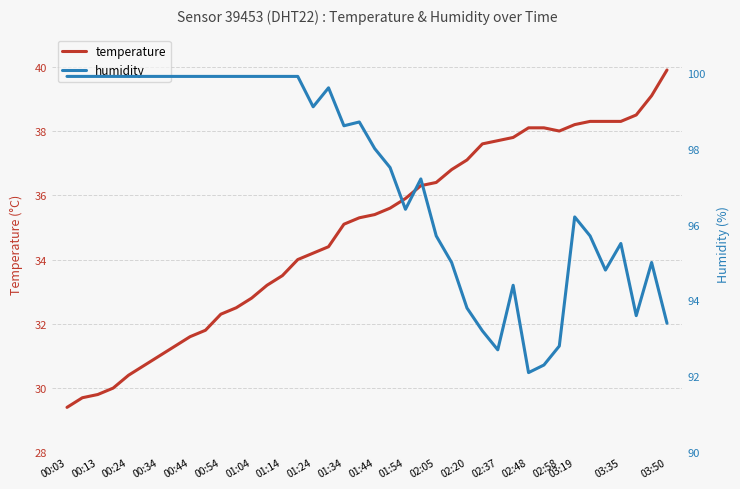

The temperature series shows 51.9 at 02:58. True or false?

False